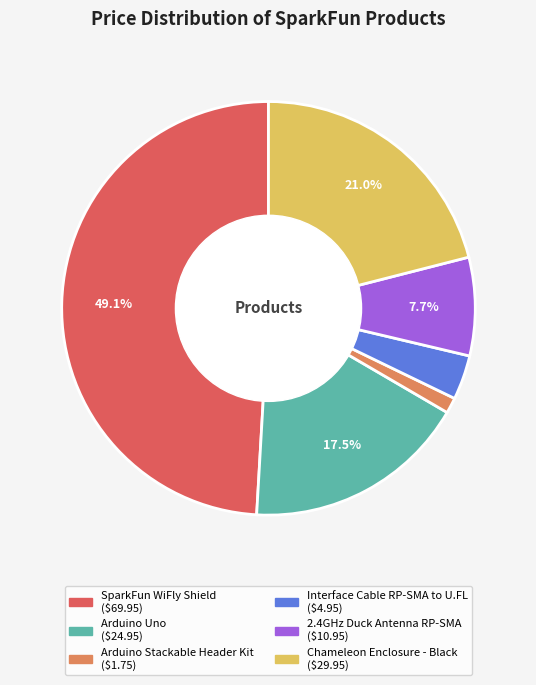

Rank the categories by value from highest to lowest.

SparkFun WiFly Shield, Chameleon Enclosure - Black, Arduino Uno, 2.4GHz Duck Antenna RP-SMA, Interface Cable RP-SMA to U.FL, Arduino Stackable Header Kit